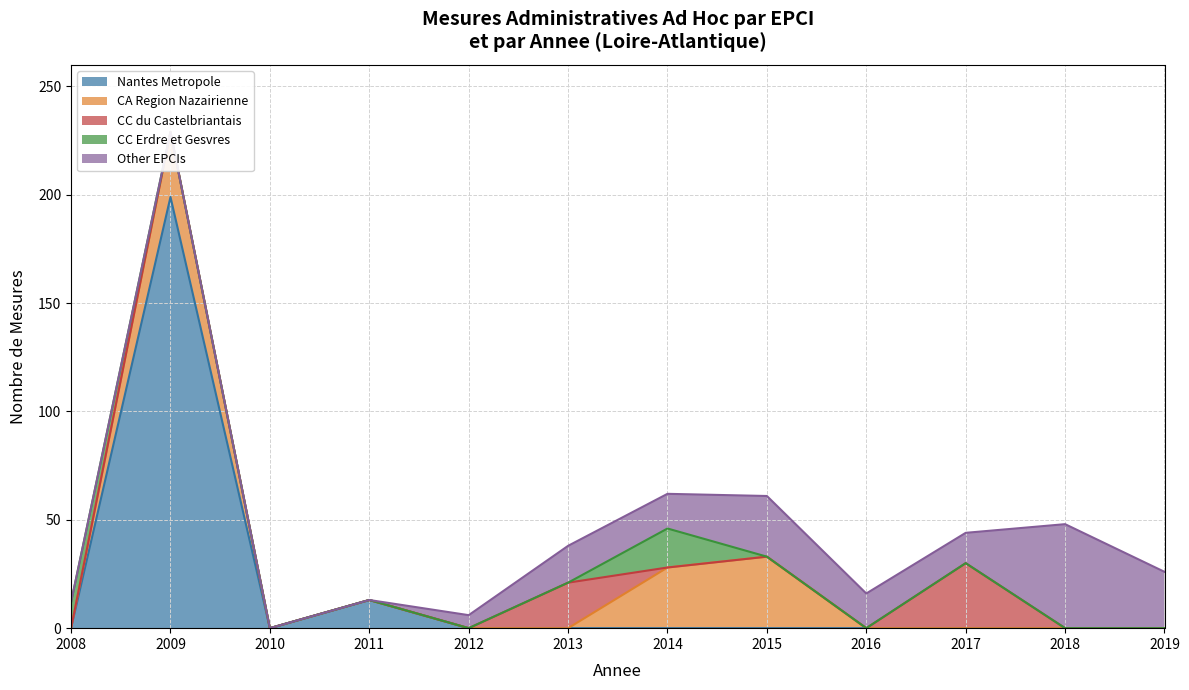

Is it true that Other EPCIs equals 0 at 2010?

True